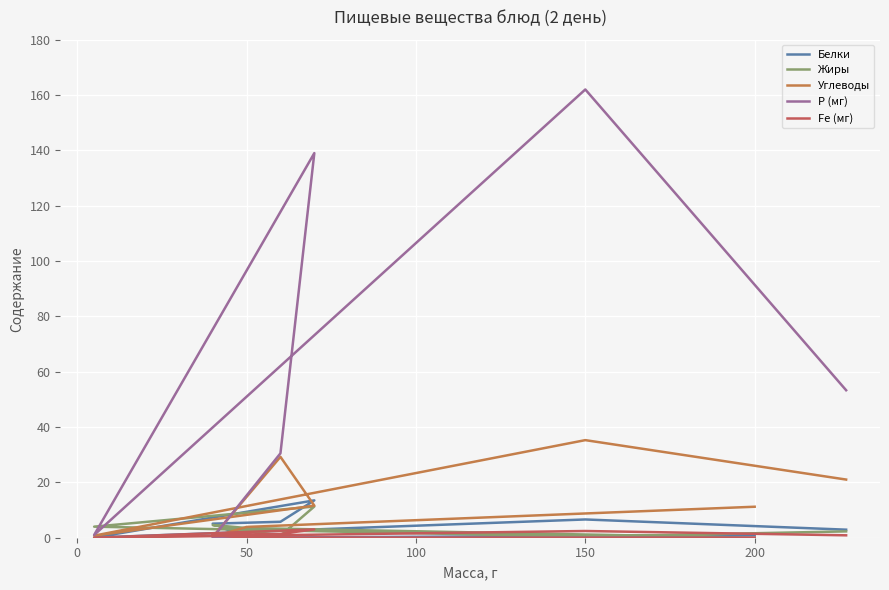

Count the number of data series in this chart.

5